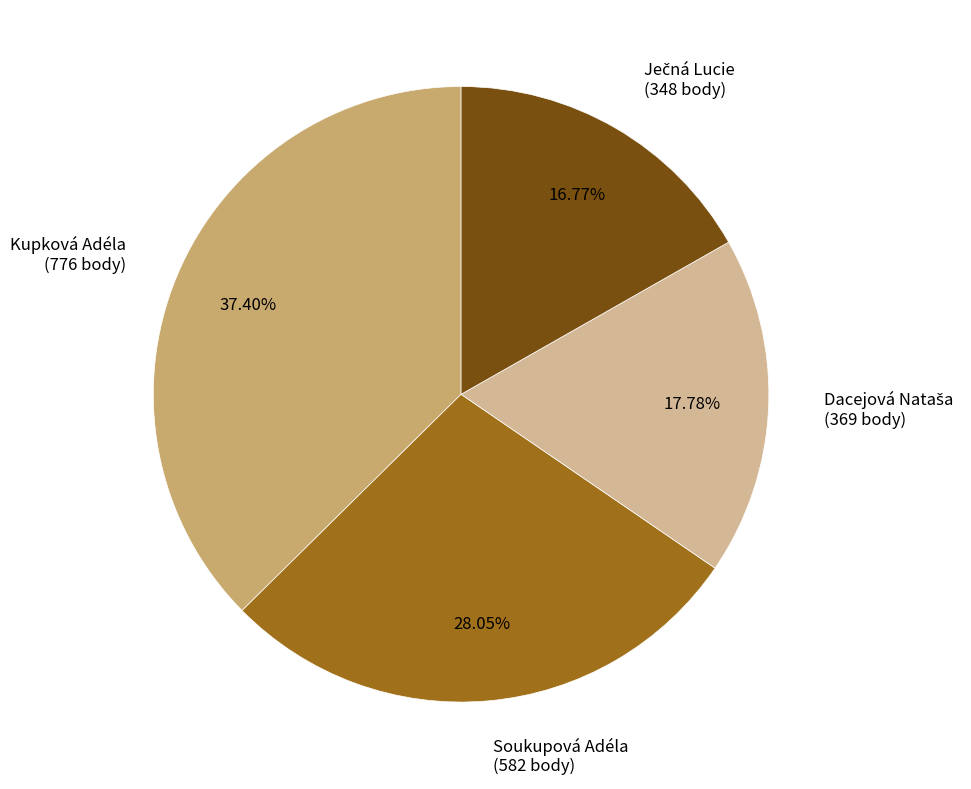

Is there any slice that represents more than half of the pie?

No